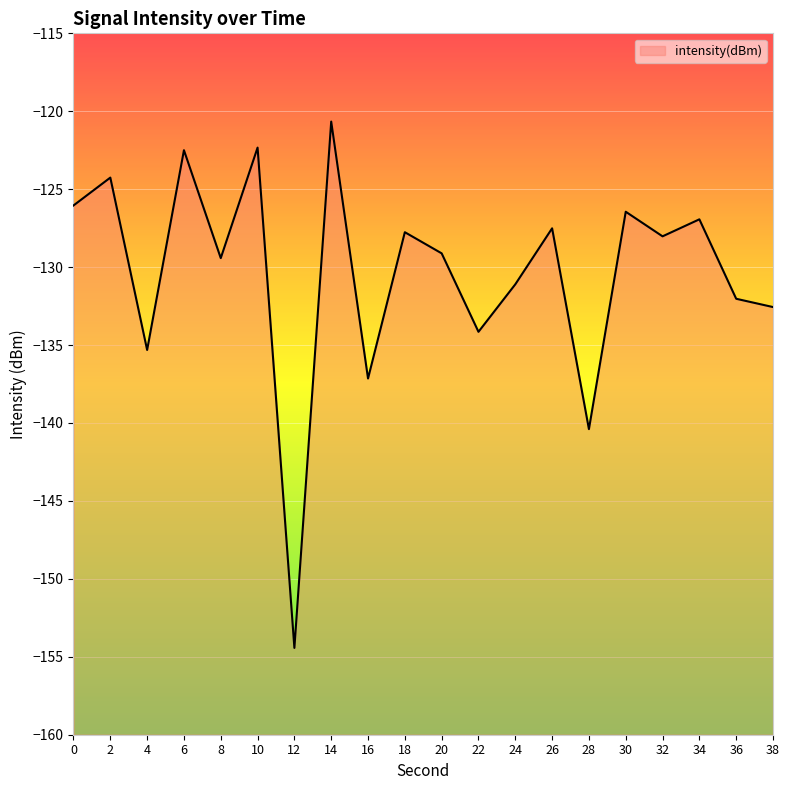

Reading right to left, transcribe all the data shown in this chart.

38=-132.6	36=-132.0	34=-126.9	32=-128.0	30=-126.4	28=-140.4	26=-127.5	24=-131.1	22=-134.1	20=-129.1	18=-127.8	16=-137.1	14=-120.7	12=-154.4	10=-122.3	8=-129.4	6=-122.5	4=-135.3	2=-124.3	0=-126.0